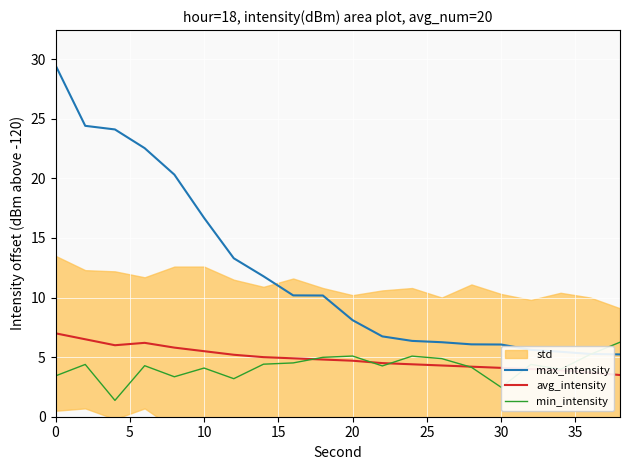

True or false: max_intensity and avg_intensity intersect in this chart.

False